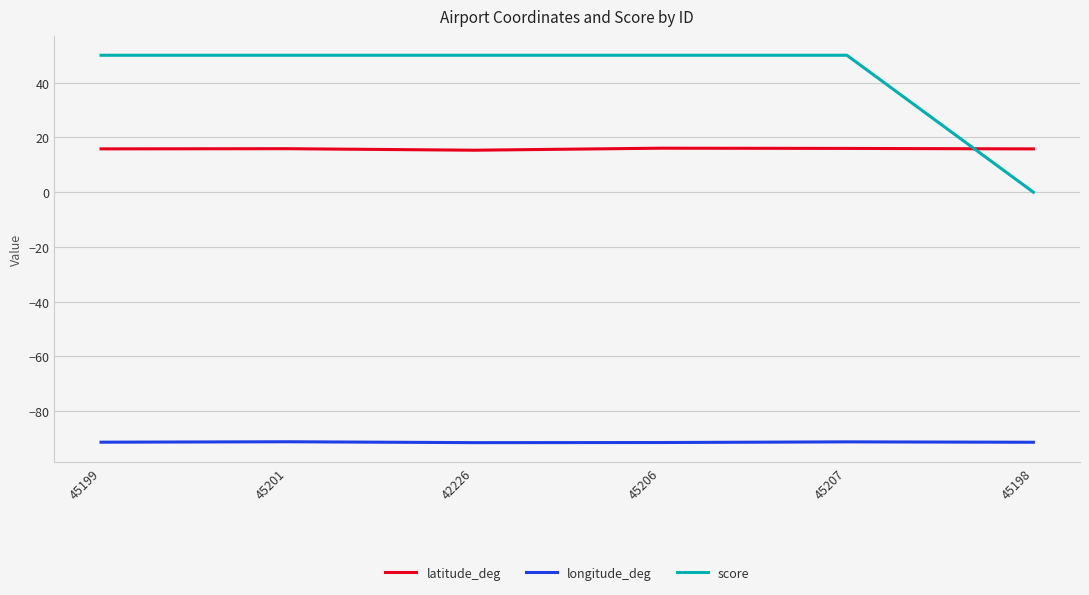

Rank the series by their maximum value, from lowest to highest.

longitude_deg, latitude_deg, score